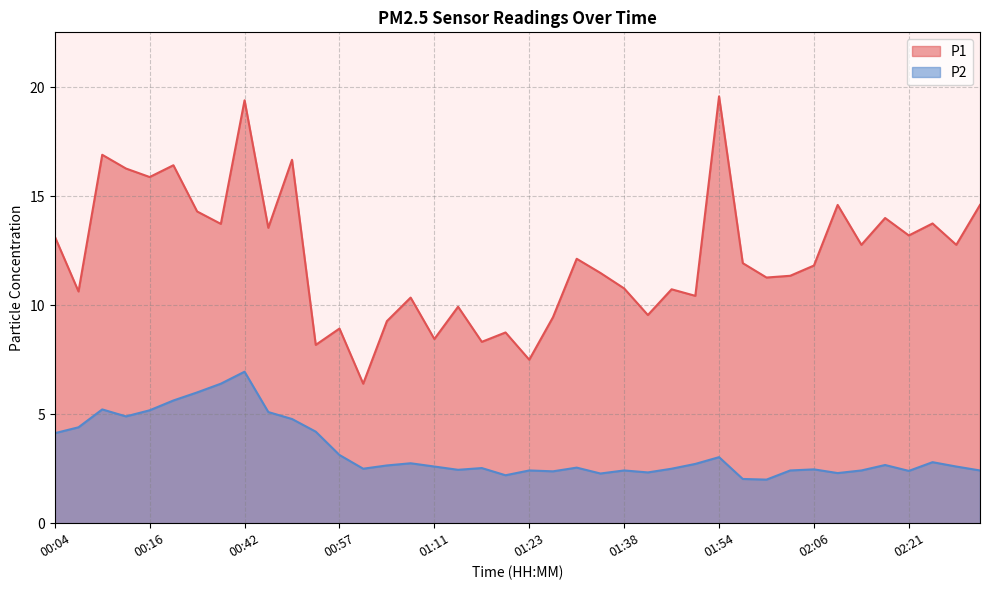

How many series are shown in this chart?

2